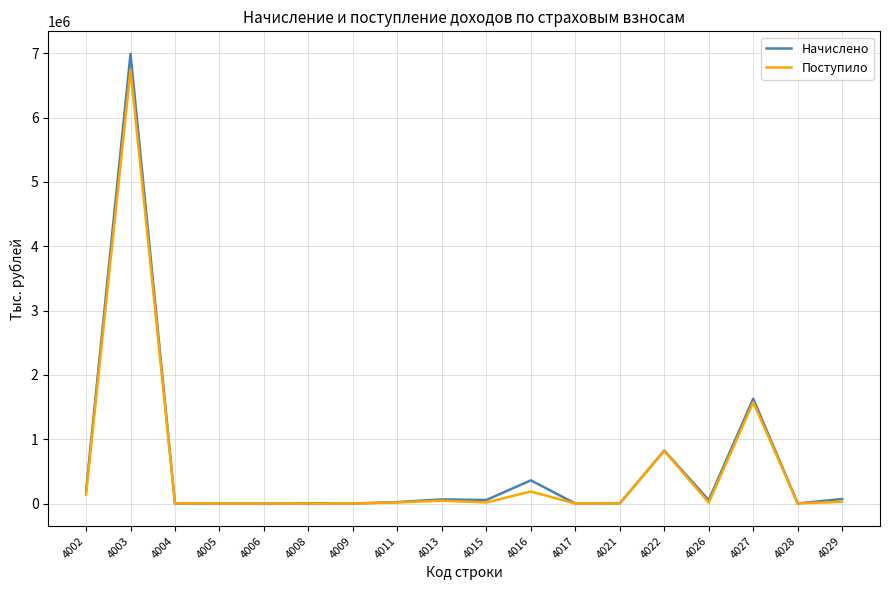

The value of Начислено at 4003 is 3126806. True or false?

False